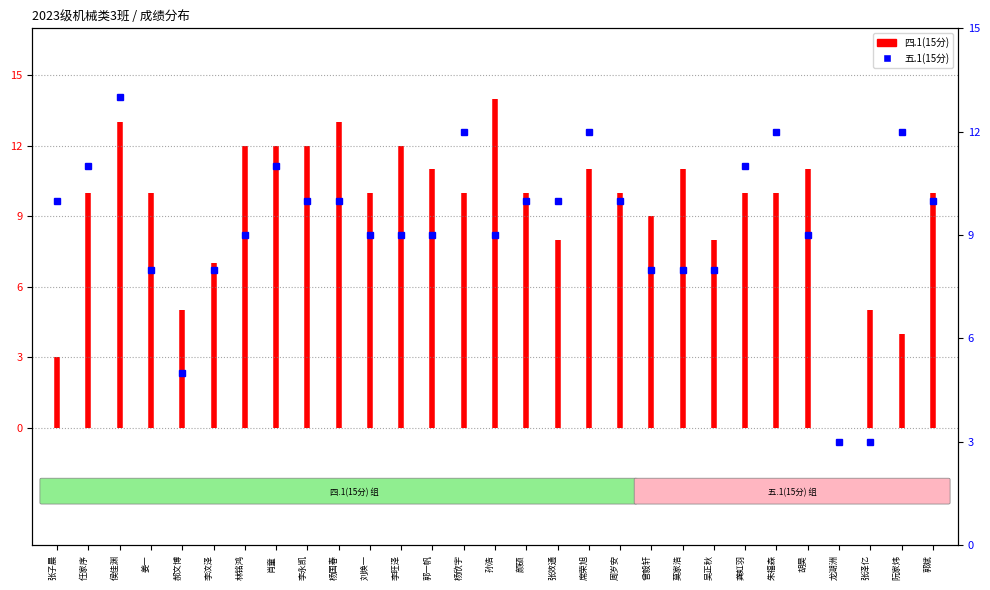

Which category has the lowest value across all series?

张子晨